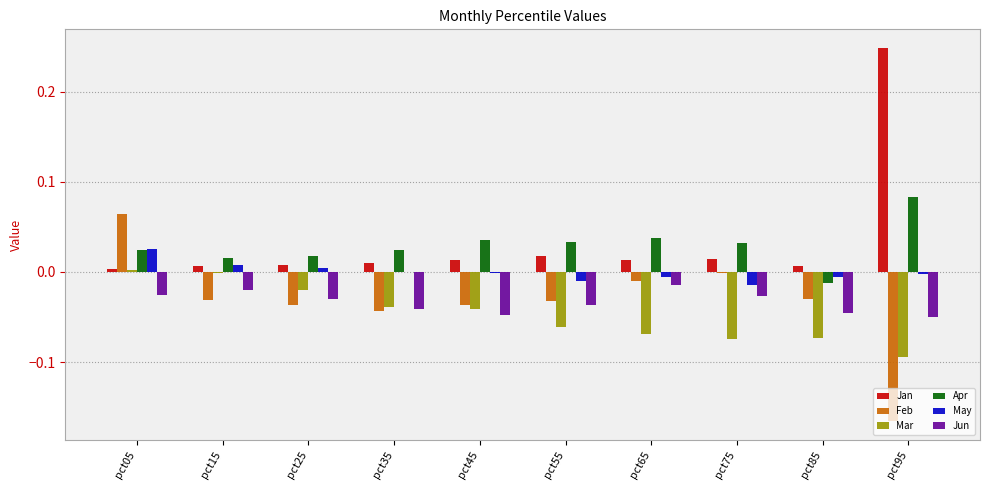

How many groups of bars are there?

10